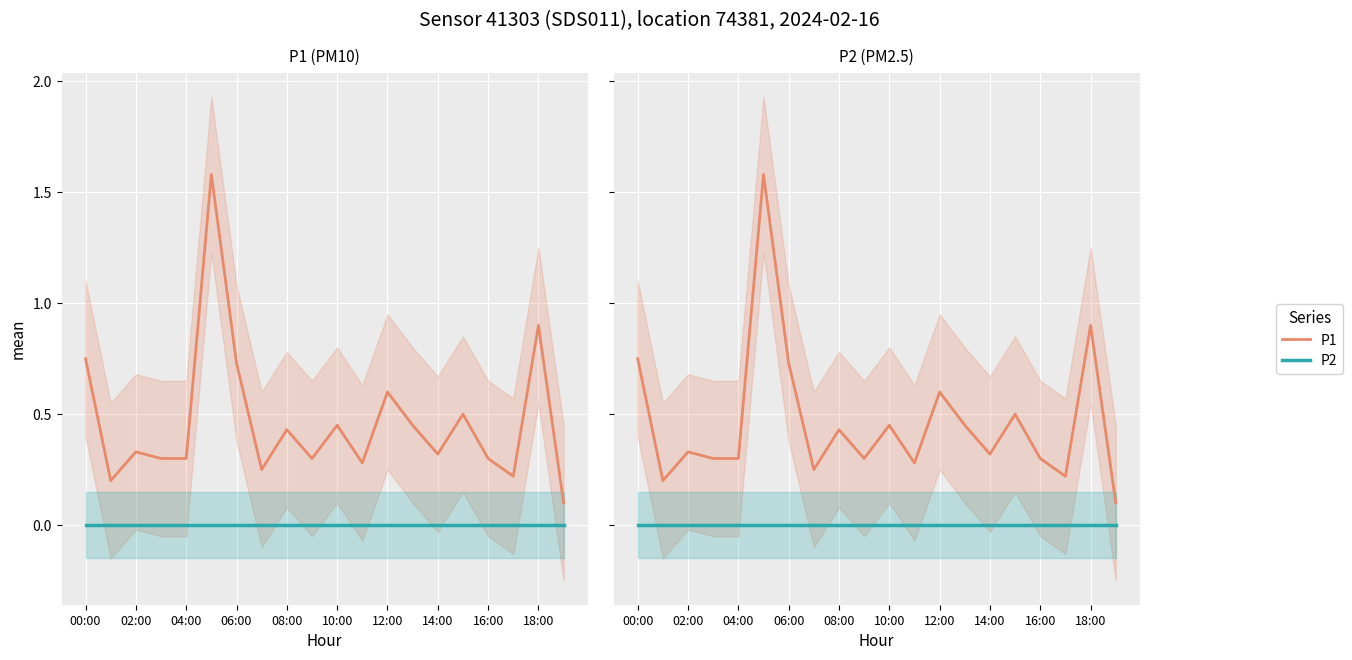

What is the average value of the P1 series?

0.5